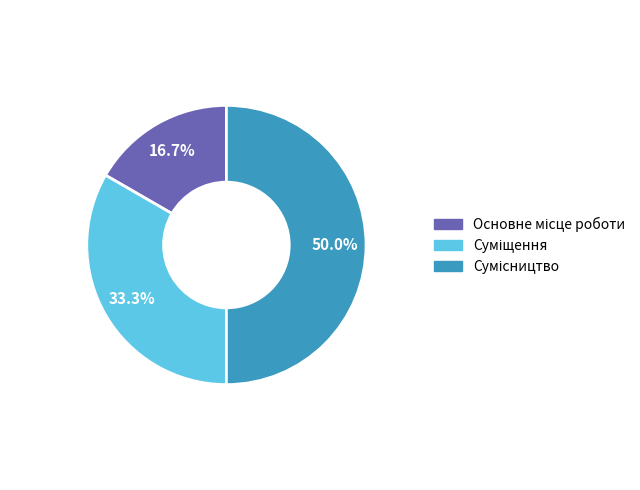

What is the smallest slice in the pie chart?

Основне місце роботи